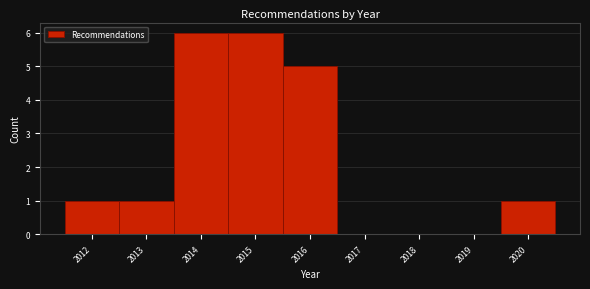

What is the height of the bar covering 2014.5 to 2015.5 on the x-axis? The values are not printed on the chart, so give them approximately, as read against the axis.

6